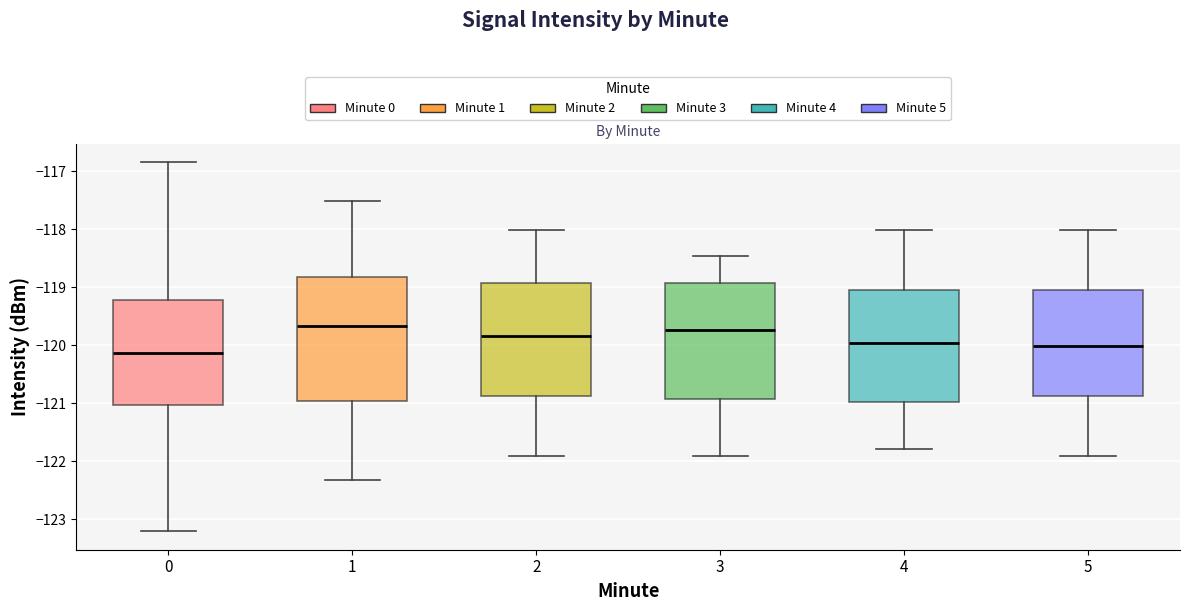

Comparing the boxes themselves (not the whiskers), which one is the tallest?

1